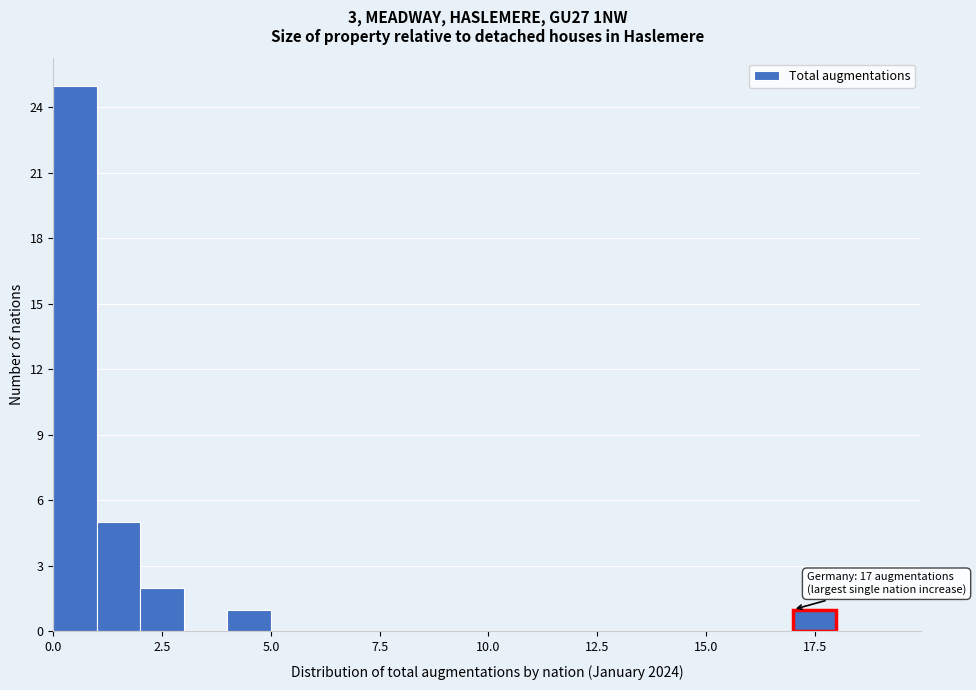

Around what value on the x-axis is the tallest bar? Give the approximate position of its centre, as read against the axis.

0.5